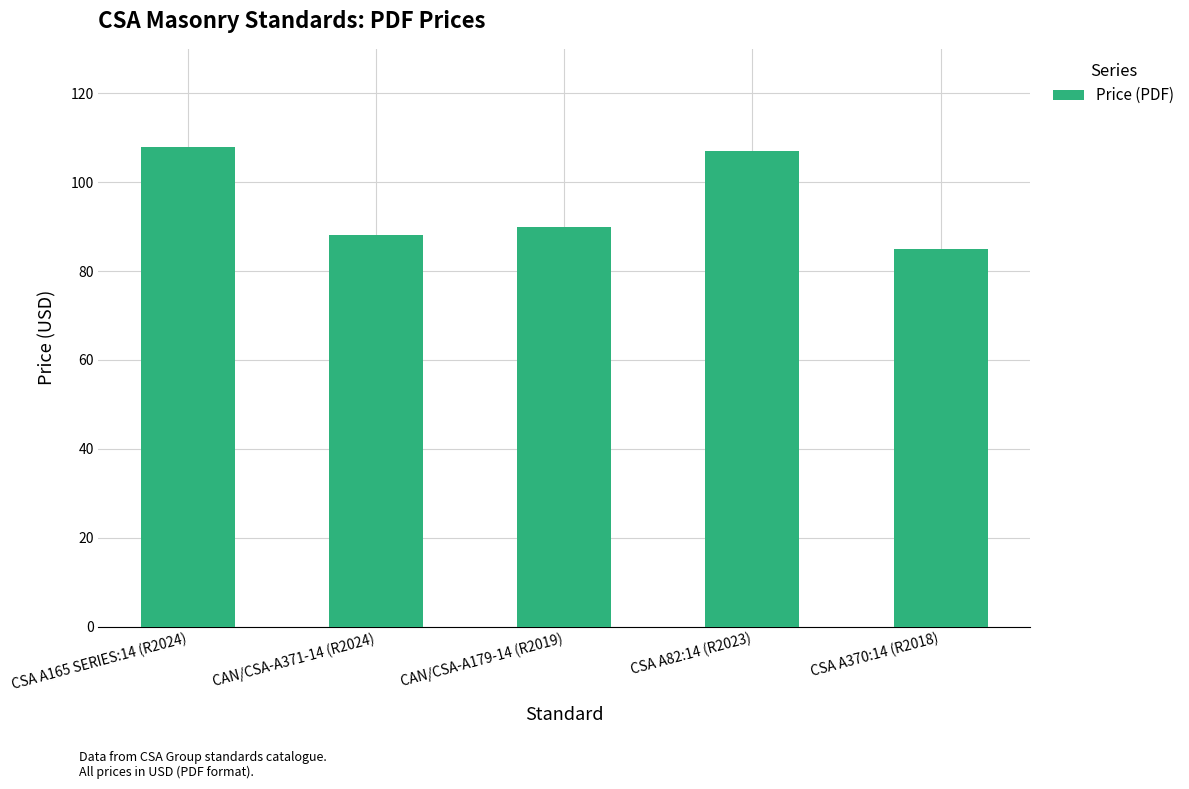

What is the difference between the maximum and minimum values?

23